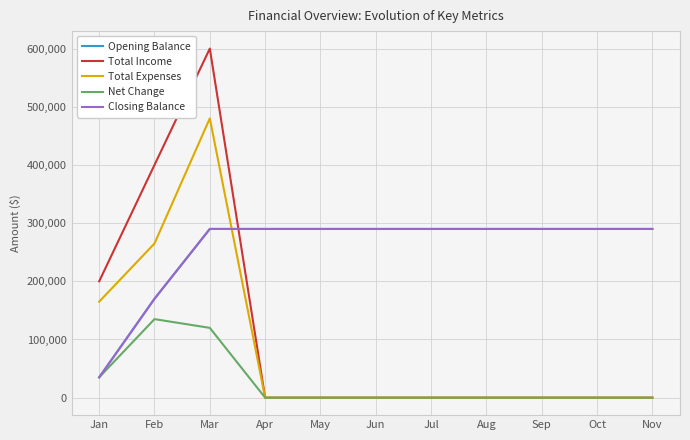

Does the chart have visible grid lines?

Yes